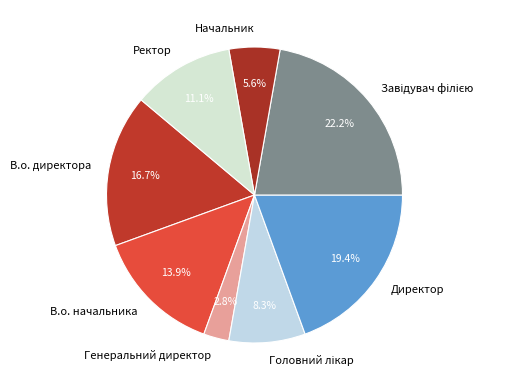

Is the sum of В.о. начальника and Начальник greater than half?

No